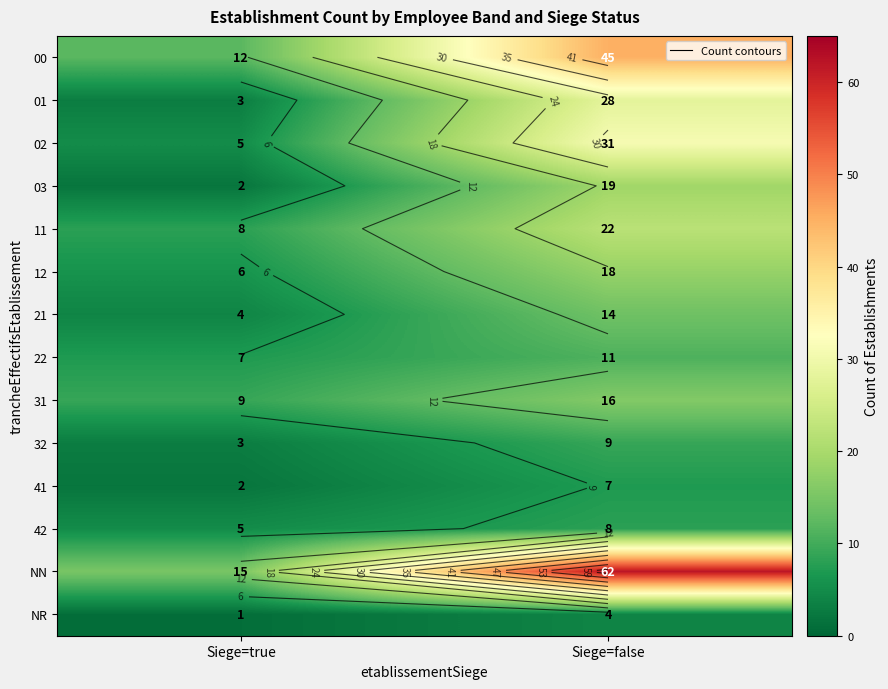

Is the value of 12 at Siege=true greater than the value of 31 at Siege=true?

No